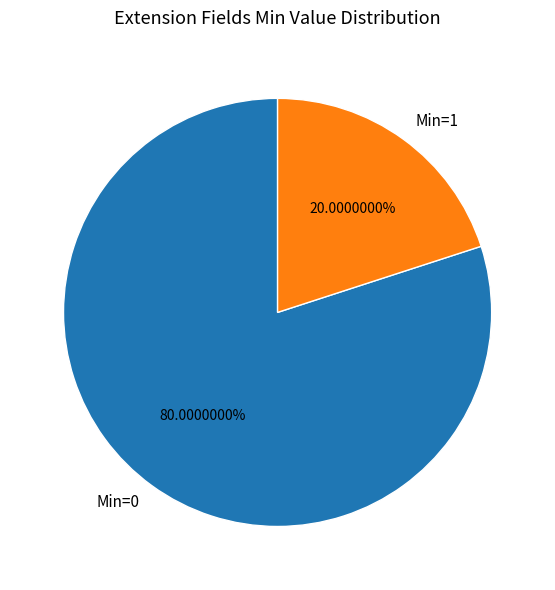

Is the sum of Min=1 and Min=0 greater than half?

Yes